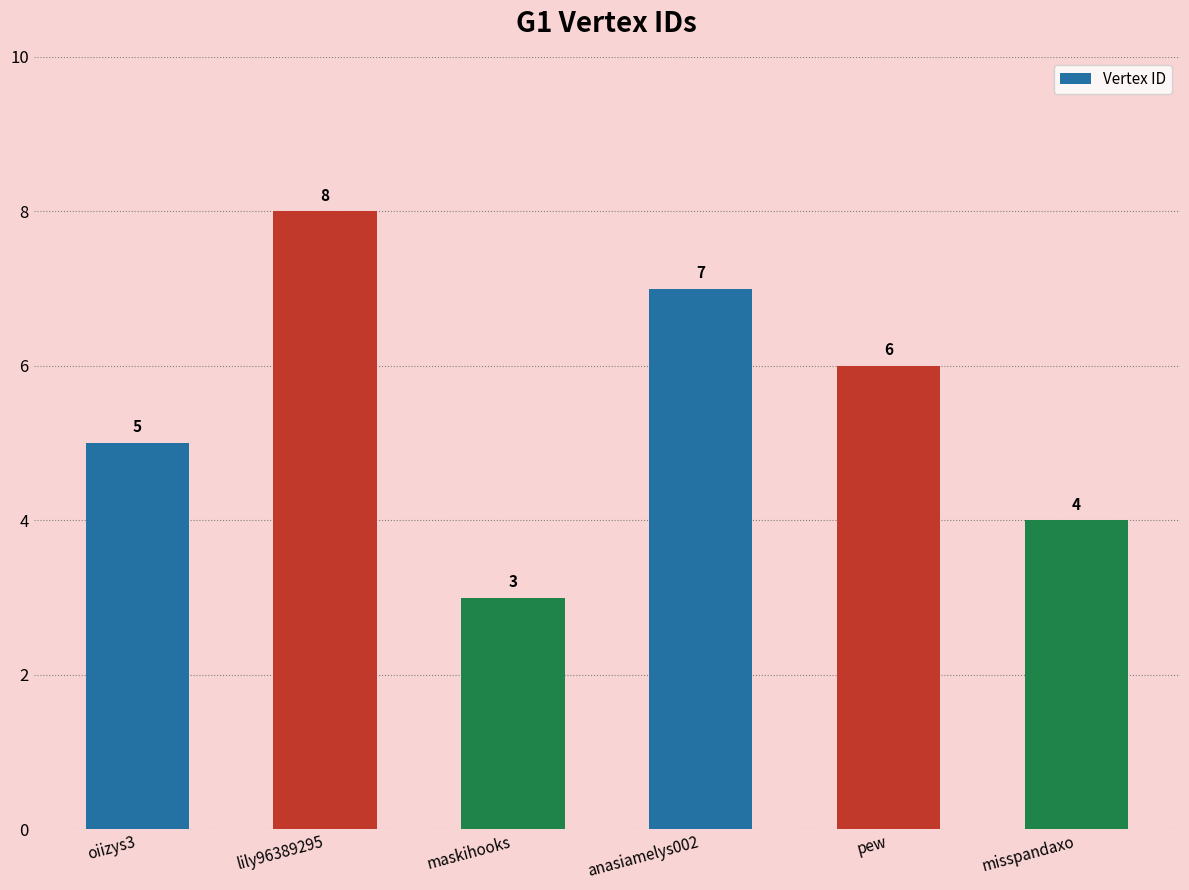

Rank the categories by value from highest to lowest.

lily96389295, anasiamelys002, pew, oiizys3, misspandaxo, maskihooks